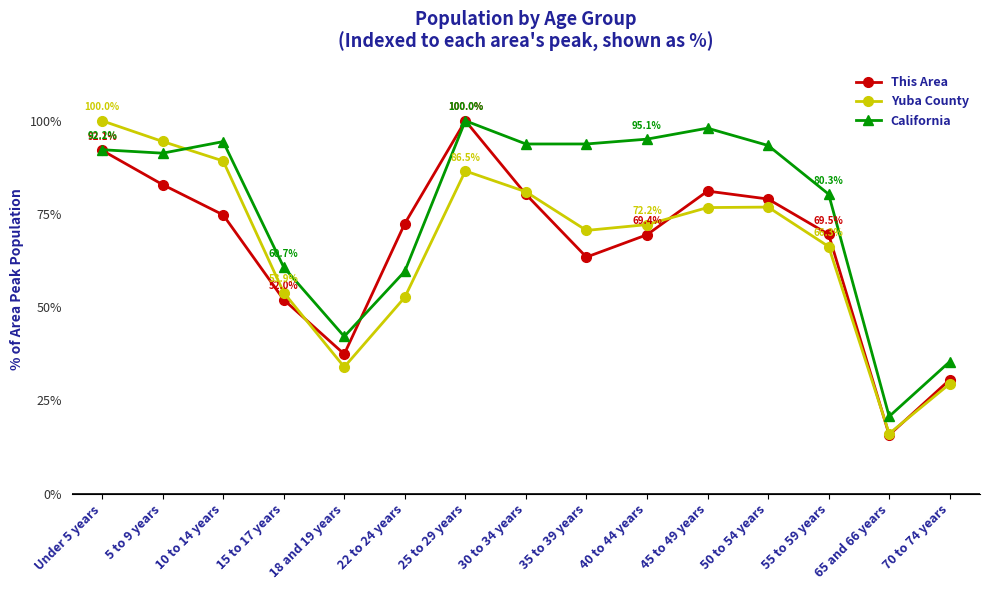

What is the minimum value shown in the chart?

15.8